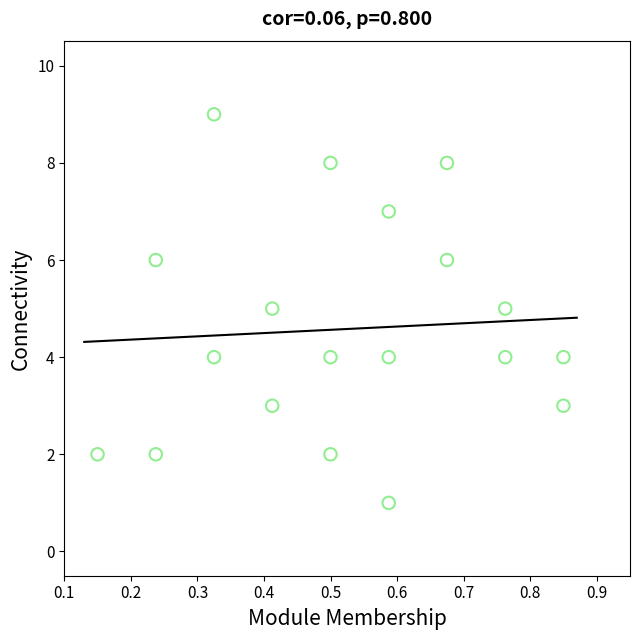

What is the range of Y values (max minus min)?

8